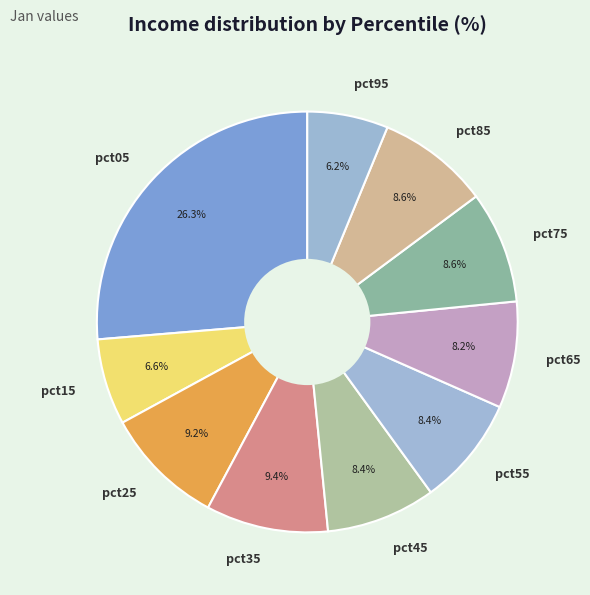

Is the sum of pct75 and pct55 greater than half?

No